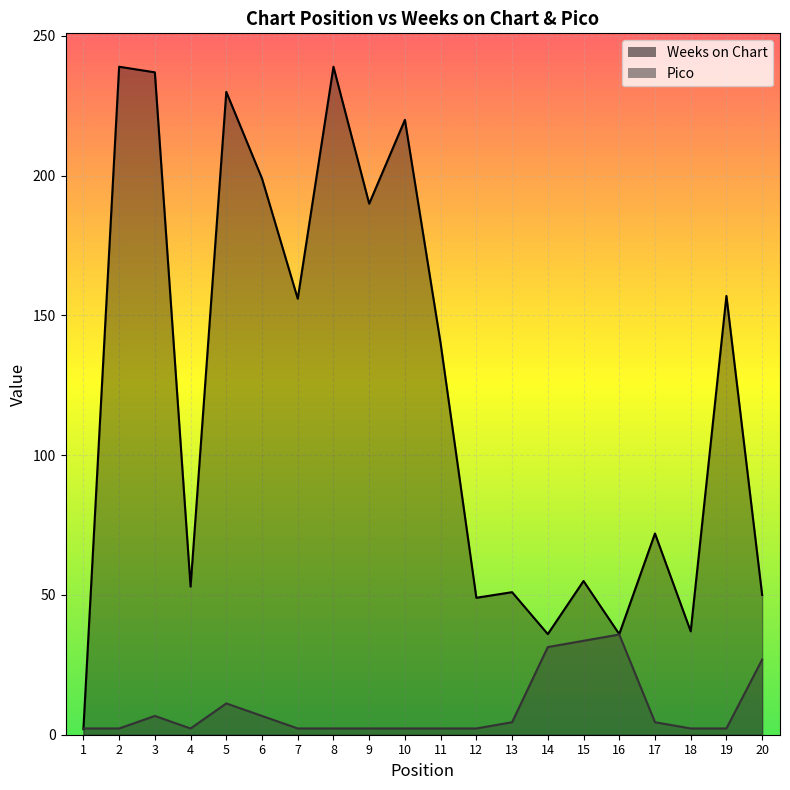

What is the lowest value of the Pico series?

2.2